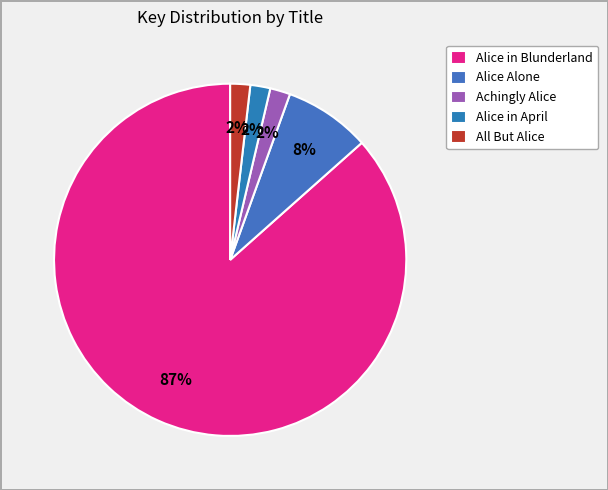

What is the majority slice?

Alice in Blunderland